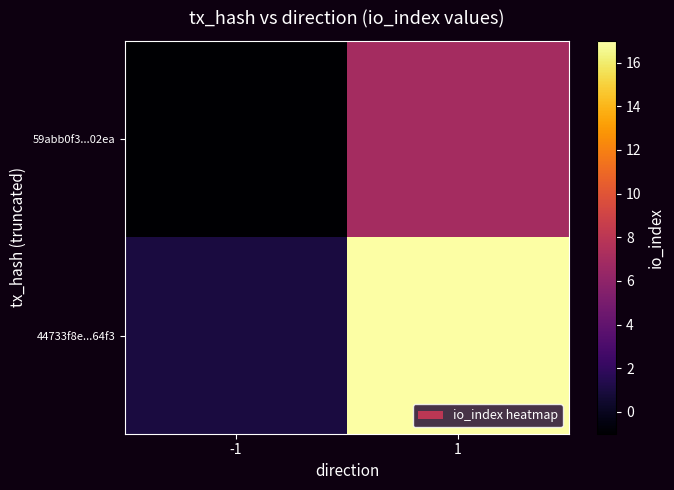

At which category is the sum across all series the highest?

1